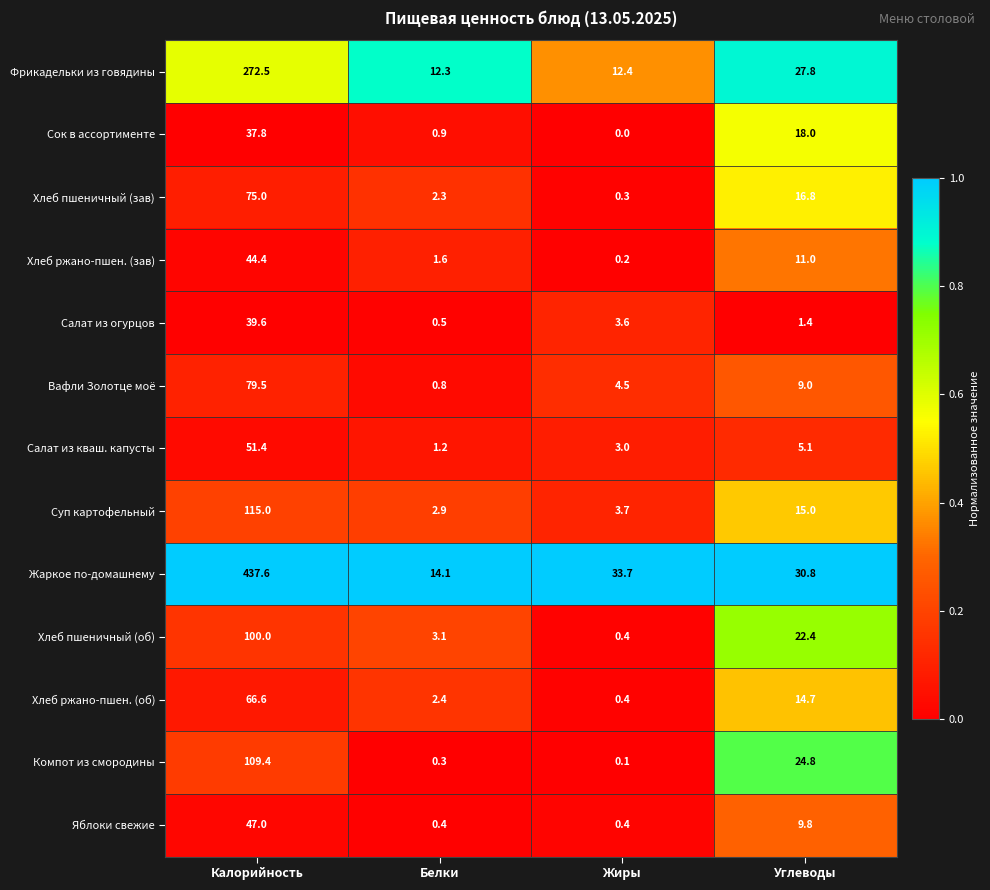

What is the difference between the Жаркое по-домашнему values at Углеводы and Калорийность?

406.8